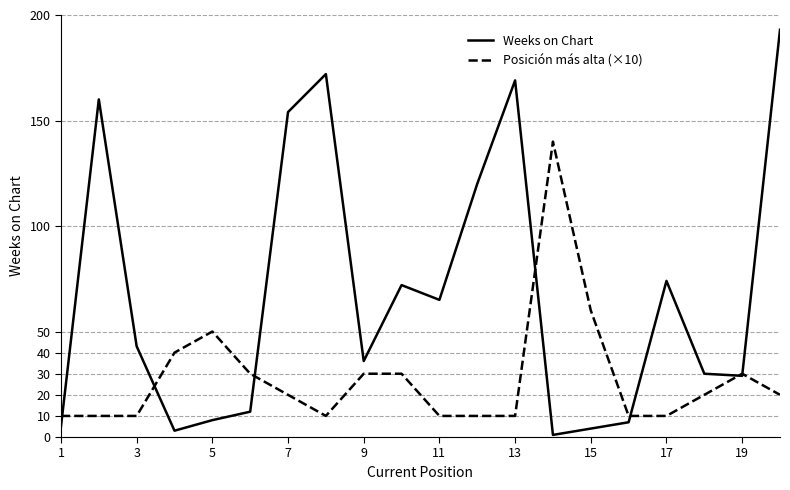

Which series has the largest total across all categories?

Weeks on Chart